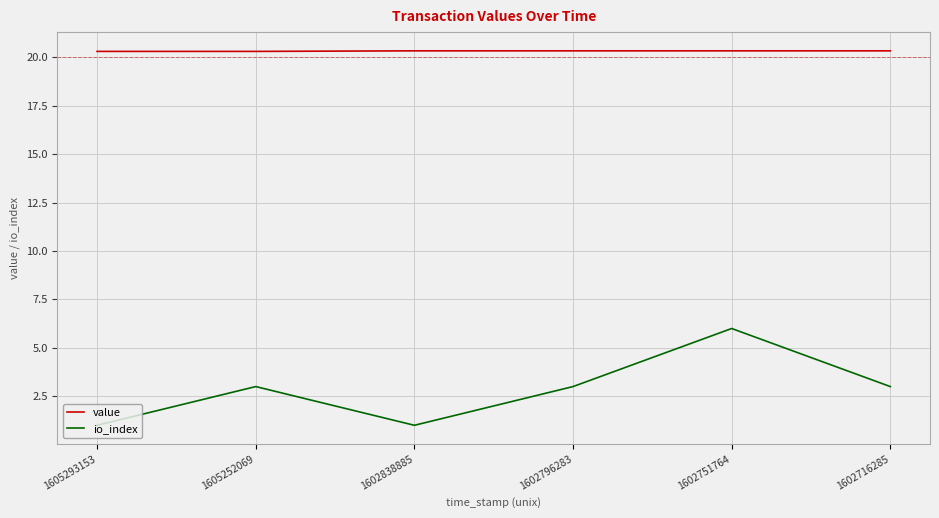

What is the minimum value shown in the chart?

1.0